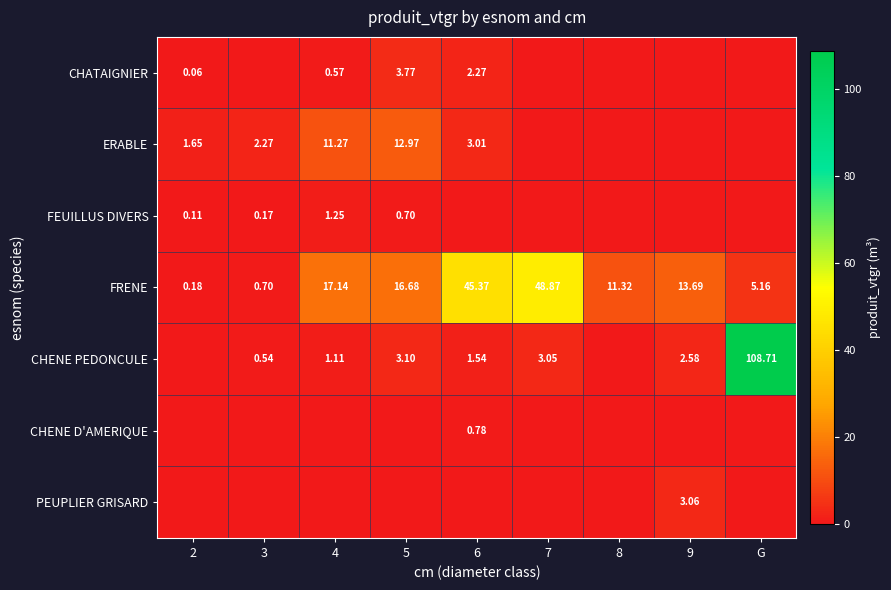

Is the value of ERABLE at 4 greater than the value of FEUILLUS DIVERS at 4?

Yes